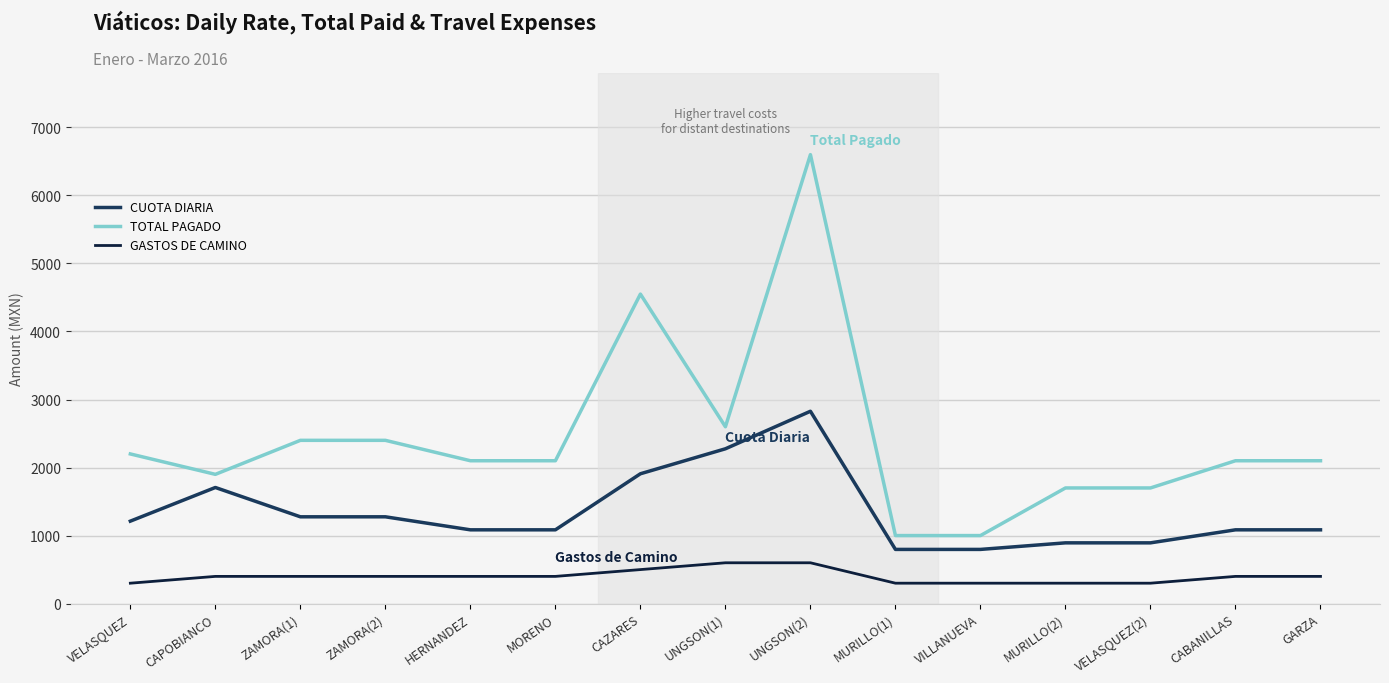

Is it true that CUOTA DIARIA equals 893.1 at MURILLO(2)?

True